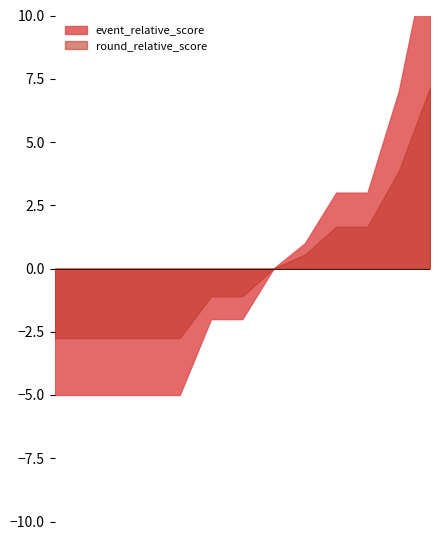

What is the difference between the event_relative_score values at 13 and 12?

6